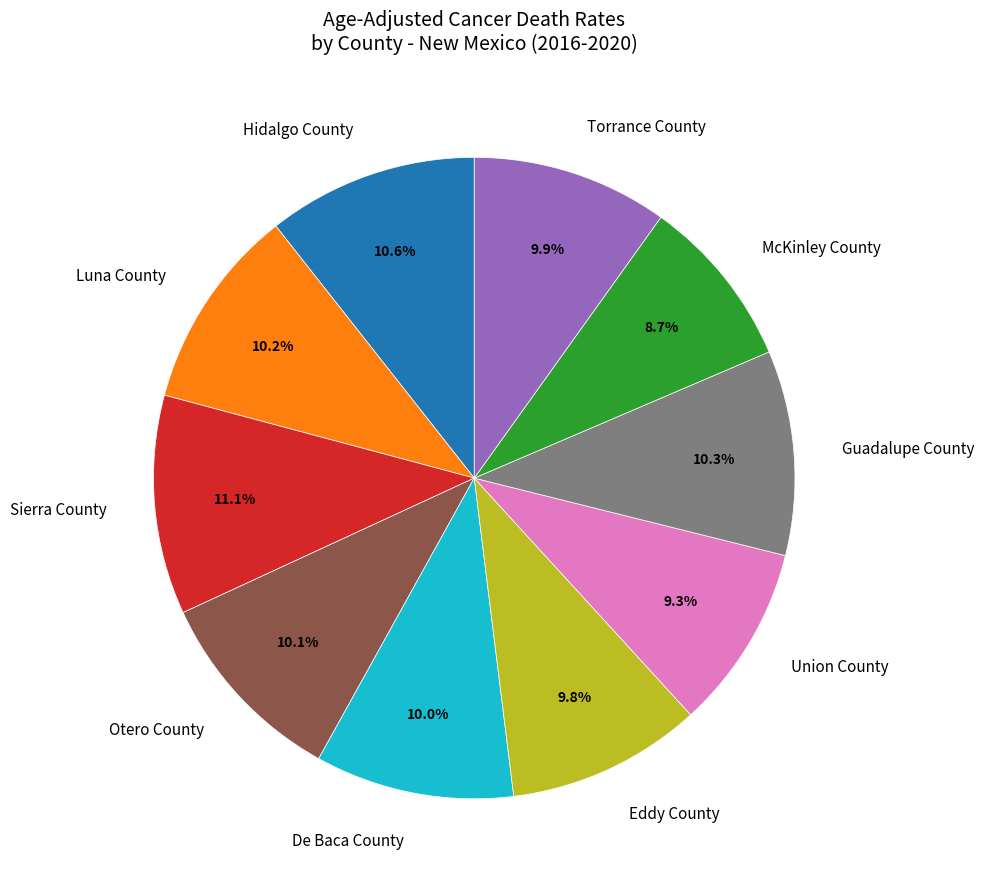

The Sierra County slice represents 11% of the pie. True or false?

True